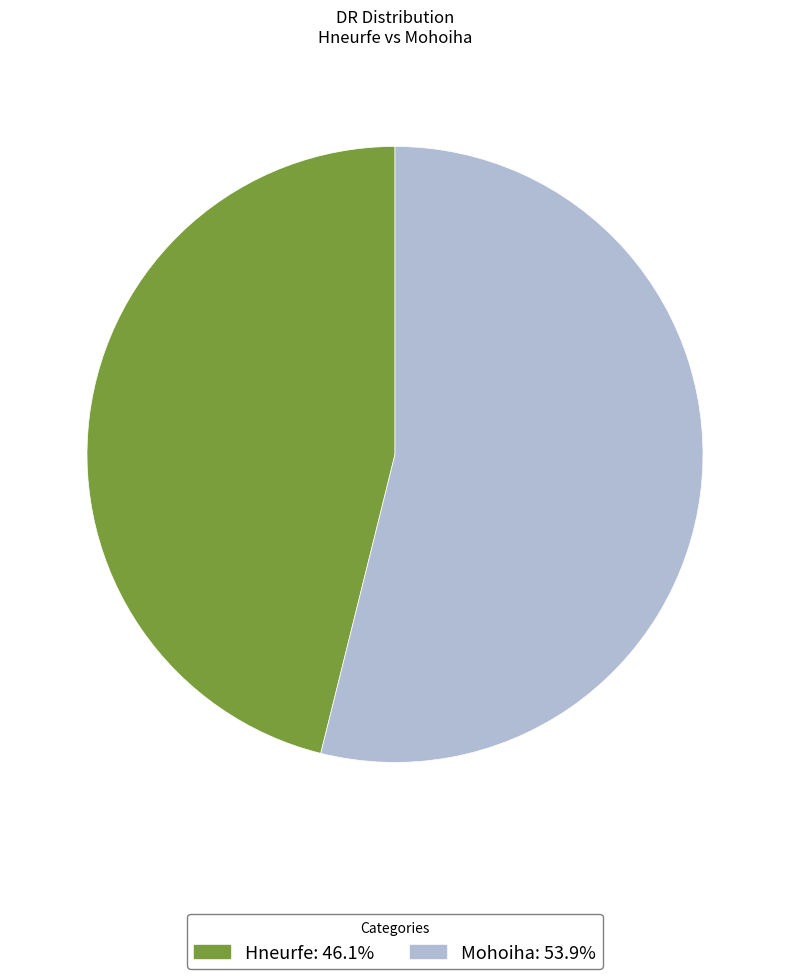

Count the number of slices in the pie.

2